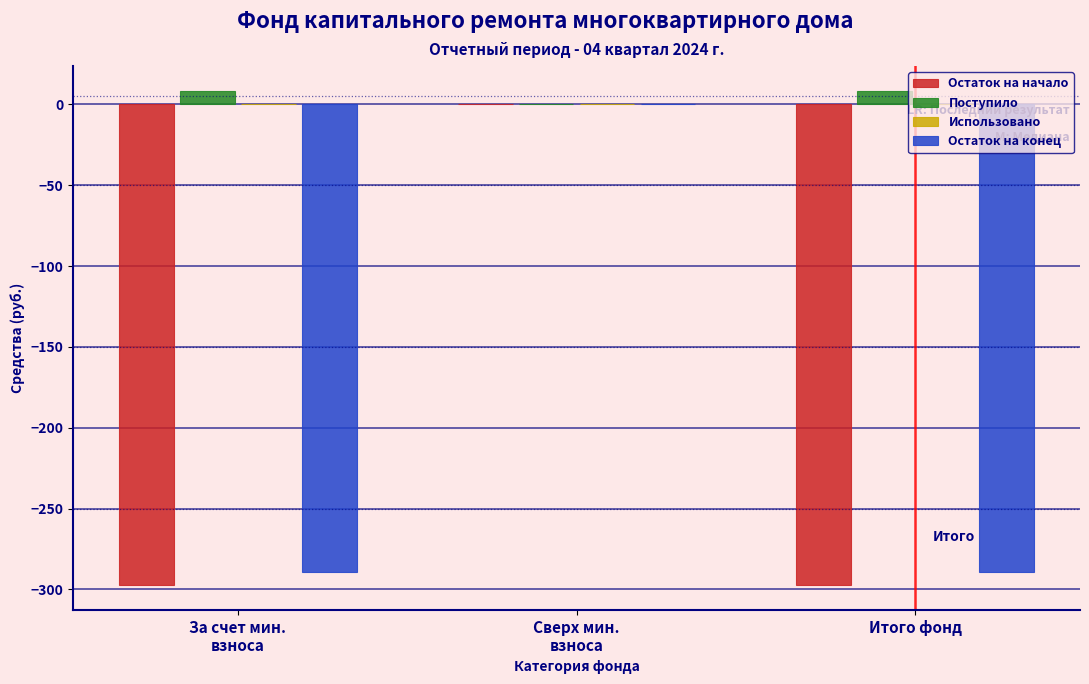

Read the Остаток на конец value at Итого фонд.

-289.2